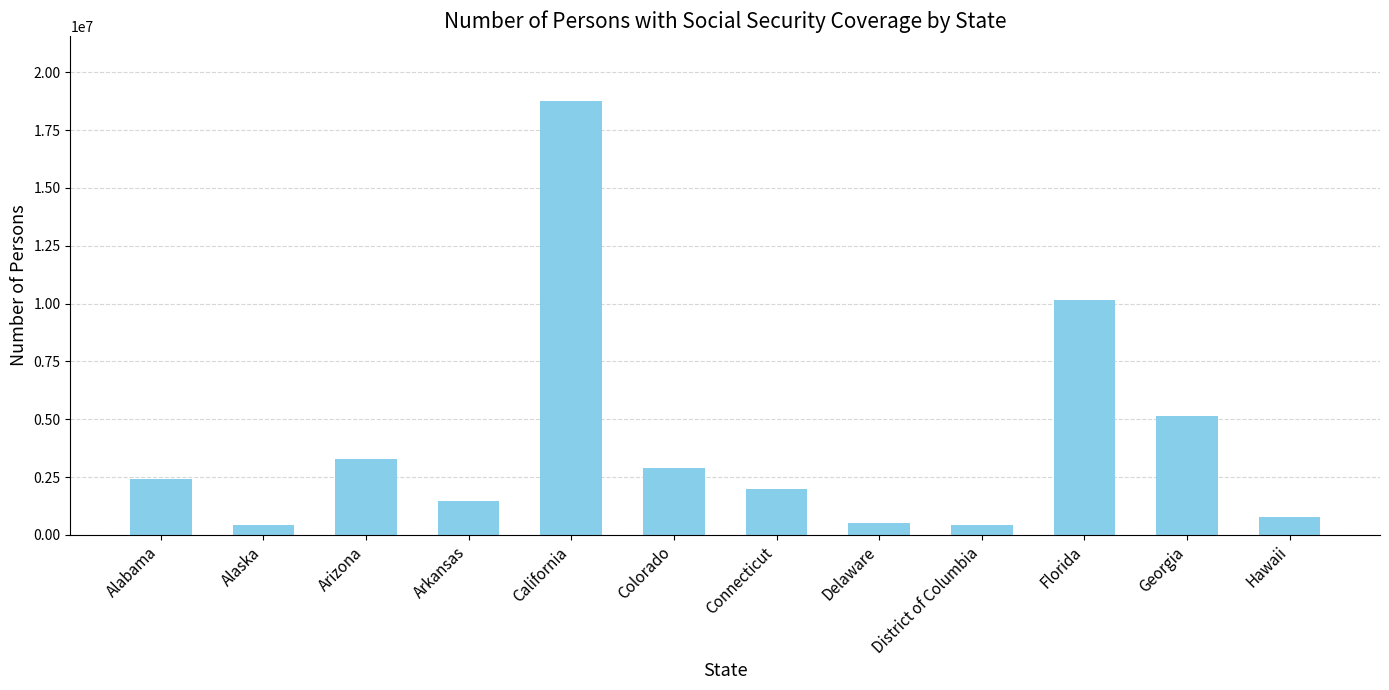

What is the difference between the maximum and minimum values?

18350989